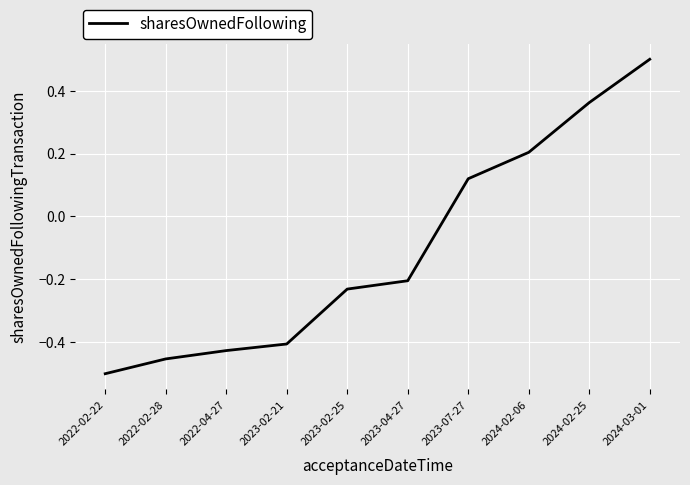

Which has a higher value, 2024-02-06 or 2024-02-25?

2024-02-25